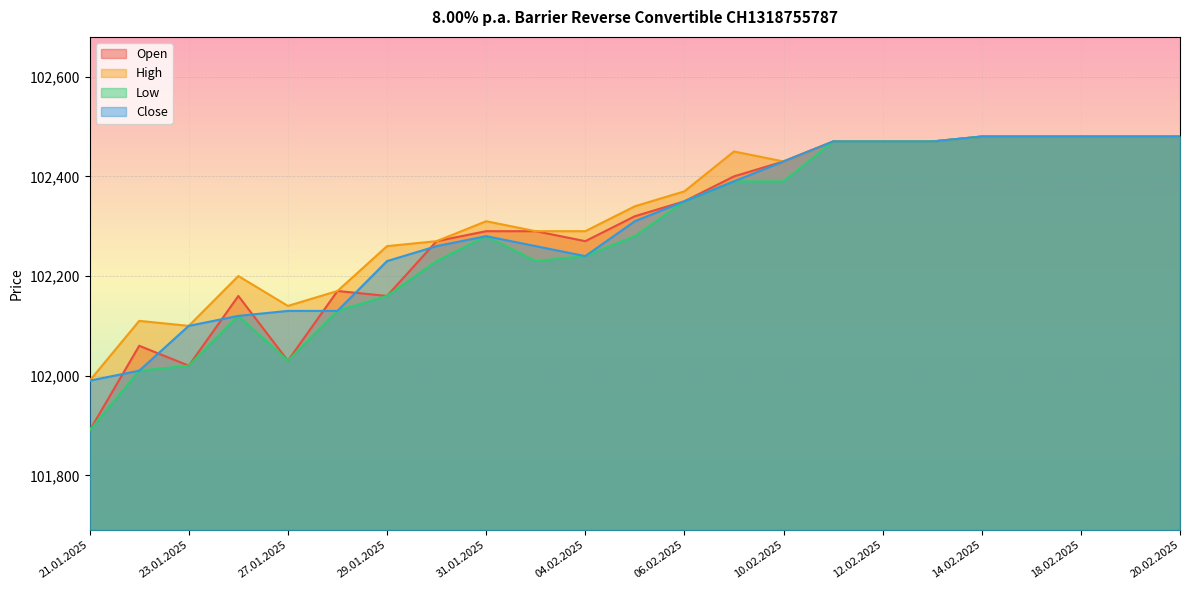

What is the minimum value for Close?

101990